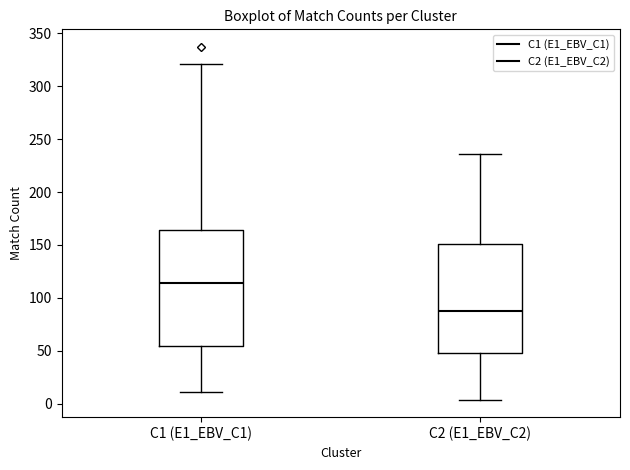

Where does the upper whisker of the box for C2 (E1_EBV_C2) end on the y-axis? The values are not printed on the chart, so give them approximately, as read against the axis.

235